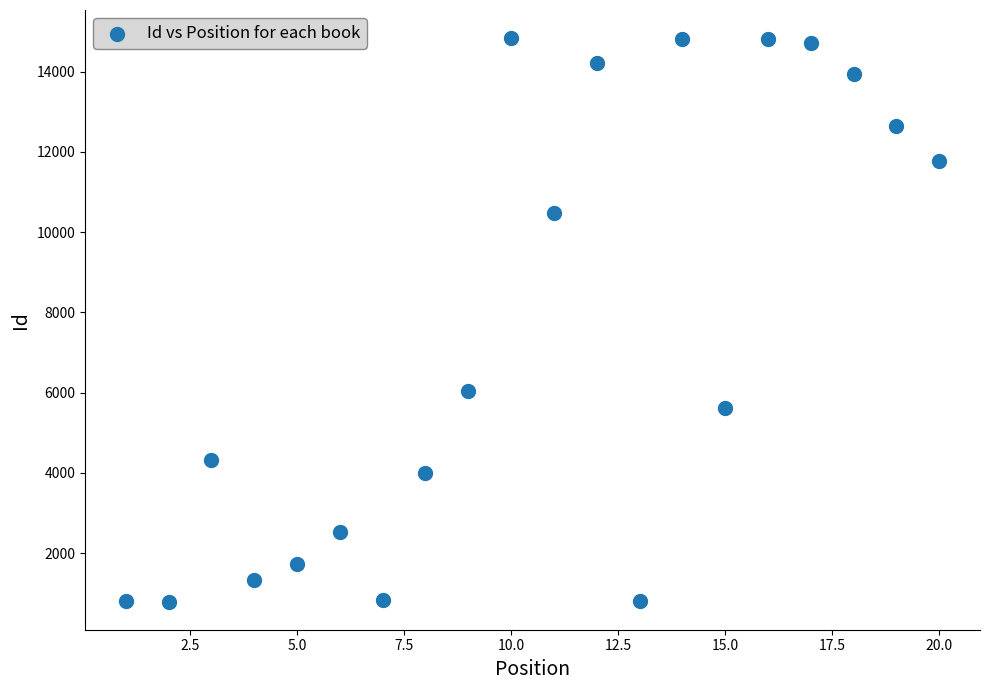

What Y value in the scatter plot is closest to 7812?

6030